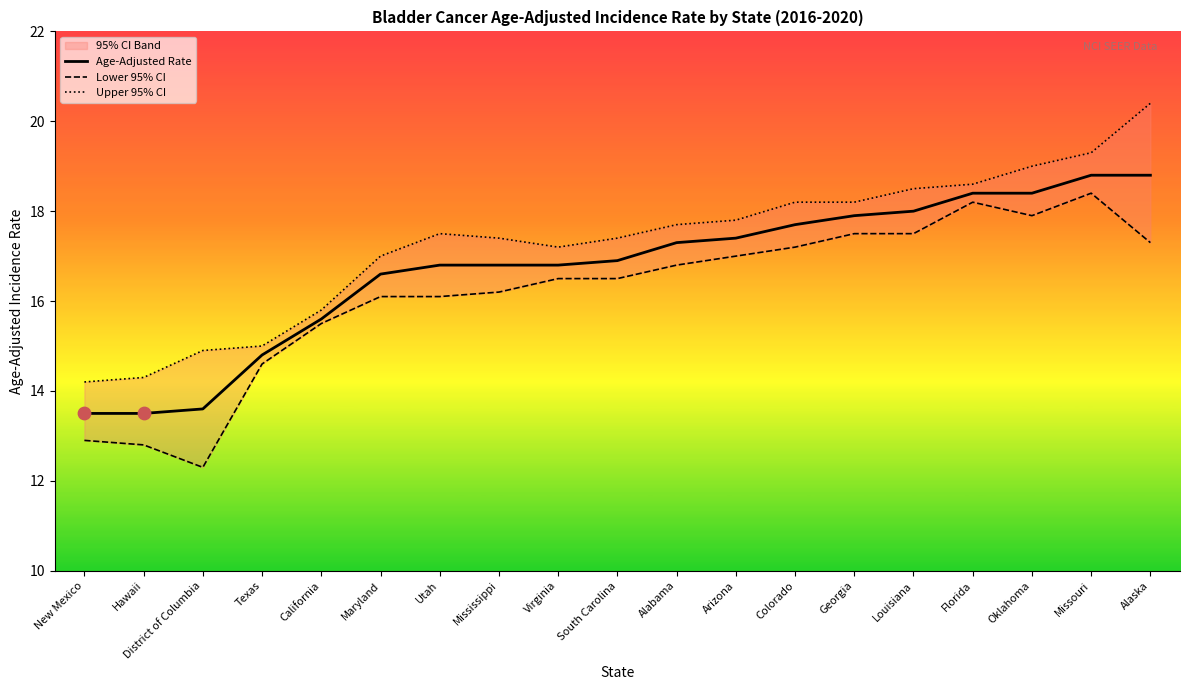

Is the value of Age-Adjusted Rate at Alabama greater than the value of Lower 95% CI at Georgia?

No